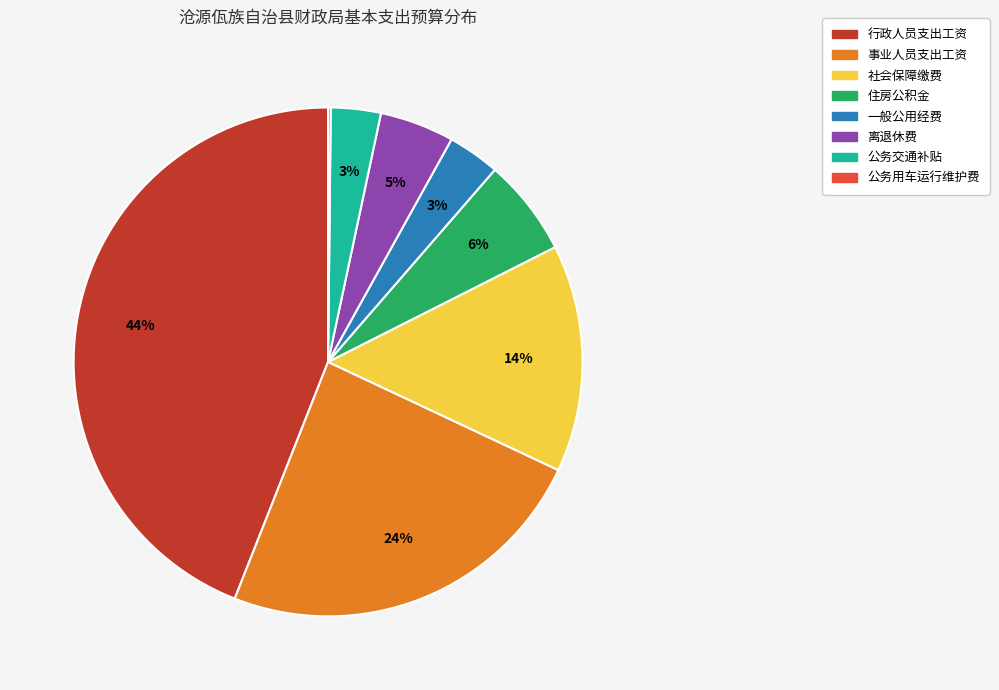

Is it true that 行政人员支出工资 is 53% of the pie?

False